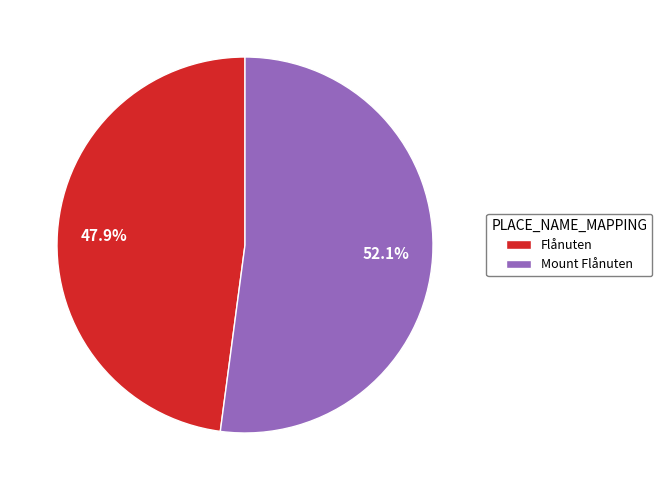

What percentage is the Flånuten slice, to the nearest percent?

48%